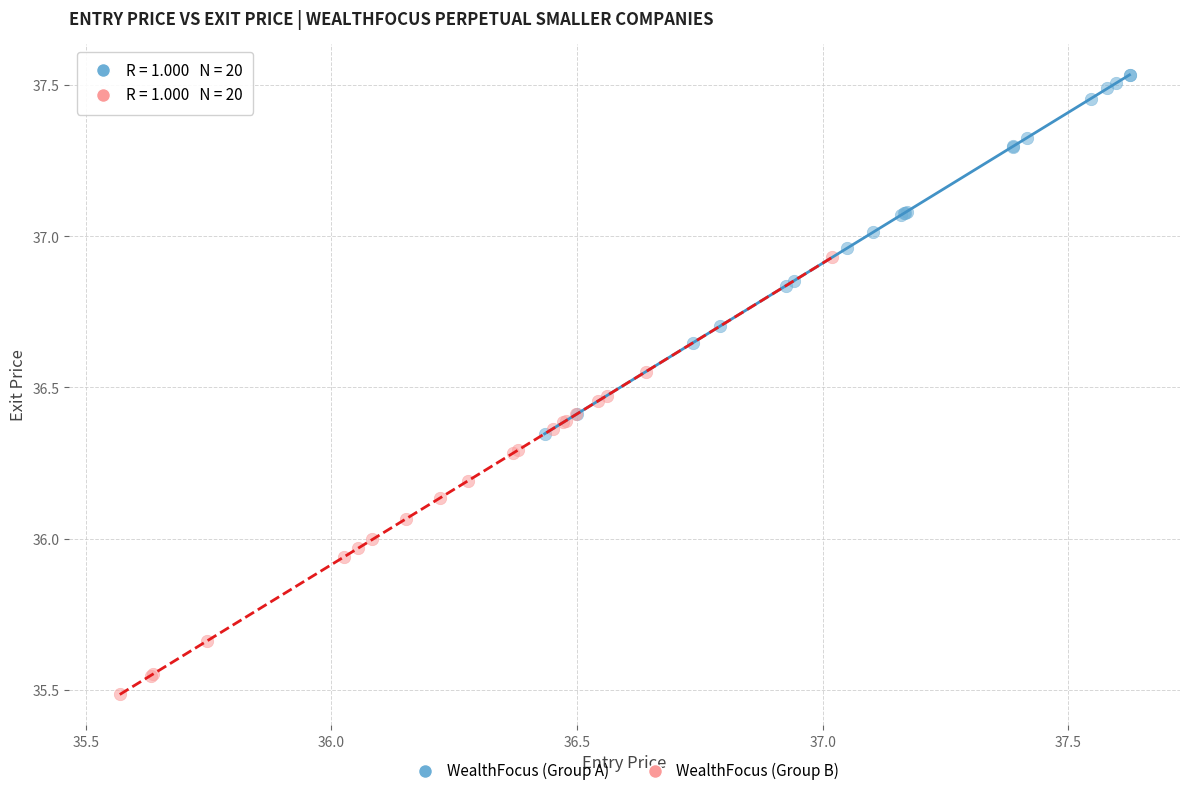

Which series reaches the maximum Y coordinate?

WealthFocus (Group A)